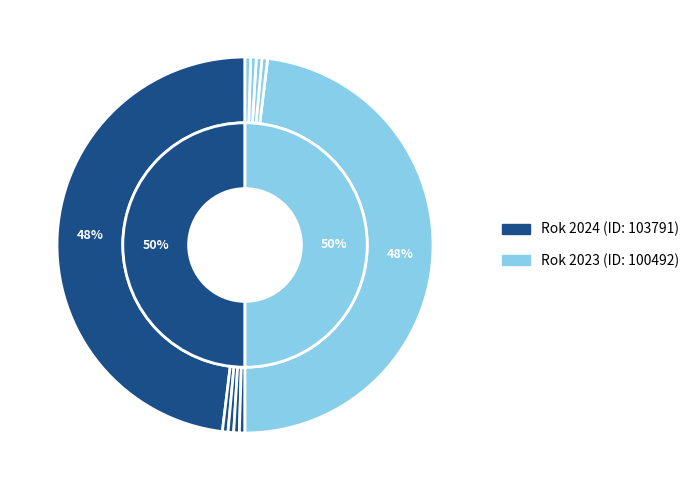

Is there a majority slice in this chart?

No